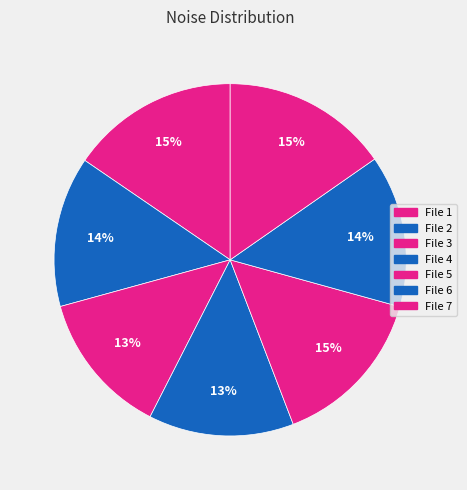

How many slices are in this pie chart?

7